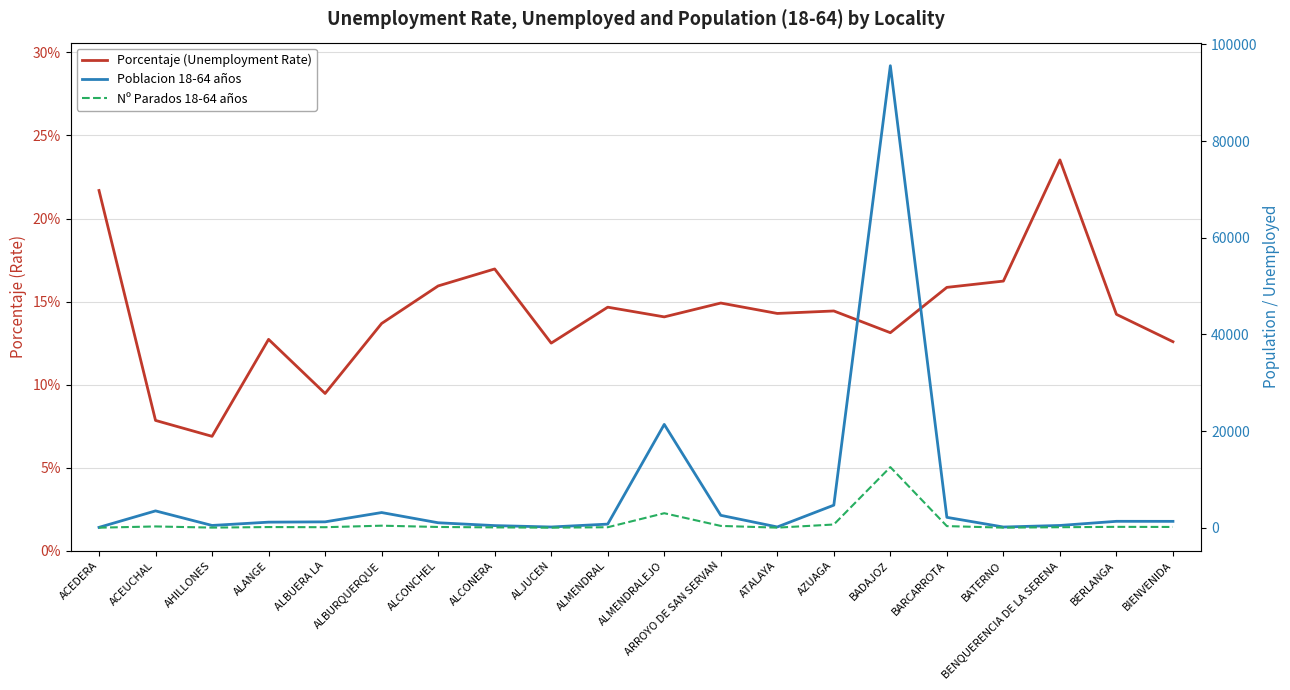

How many values in the Nº Parados 18-64 años series exceed 165?

9